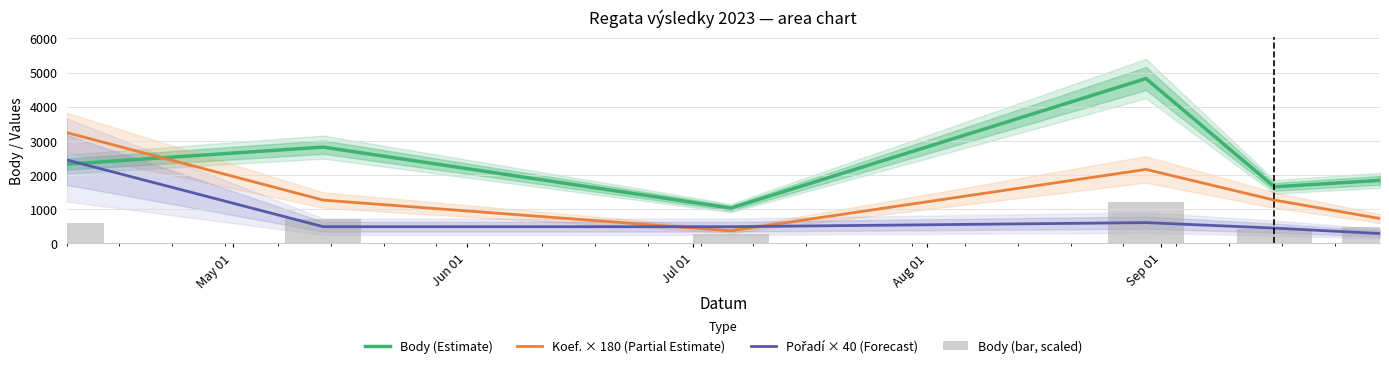

What is the difference between the Pořadí × 40 (Forecast) values at May 01 and Jun 01?

1960.0